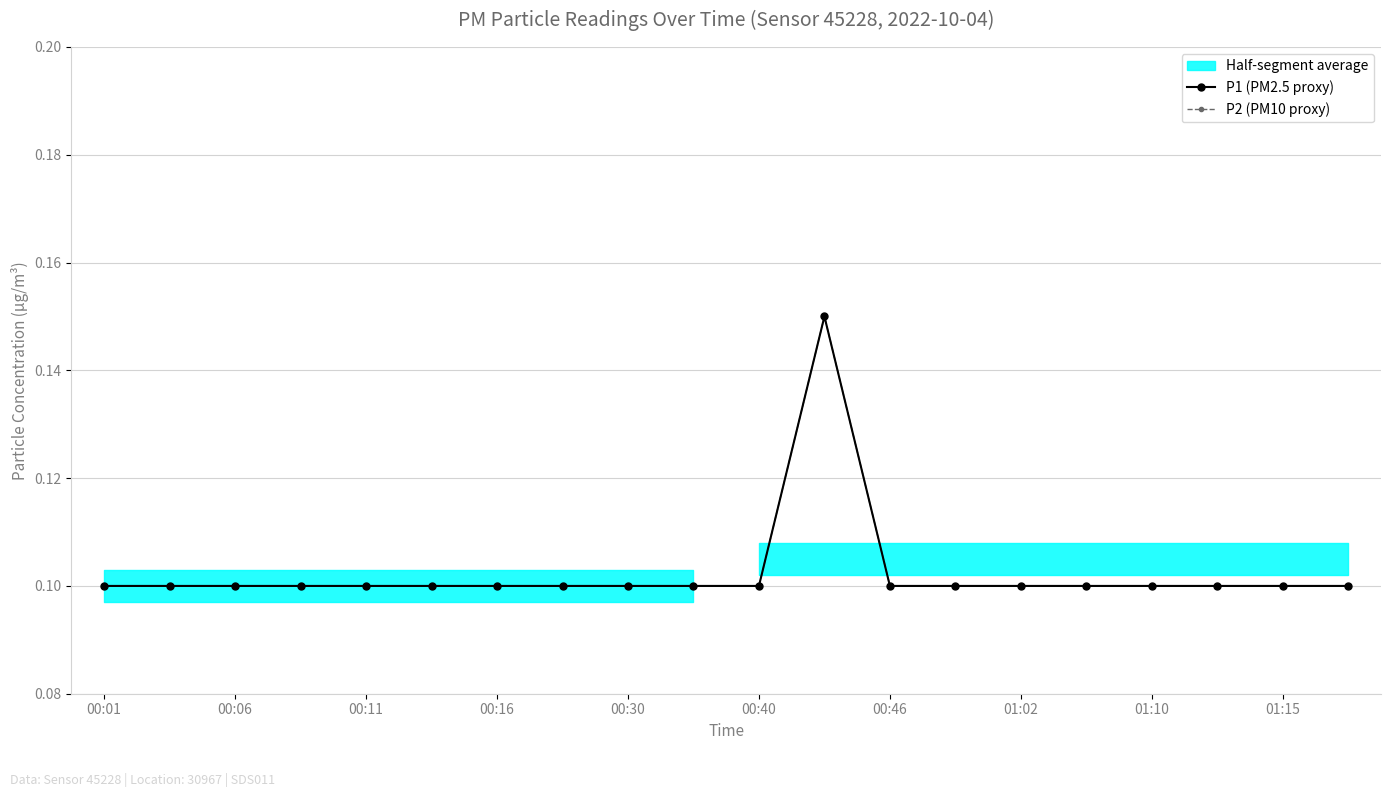

Which series has the widest spread of values?

P1 (PM2.5 proxy)